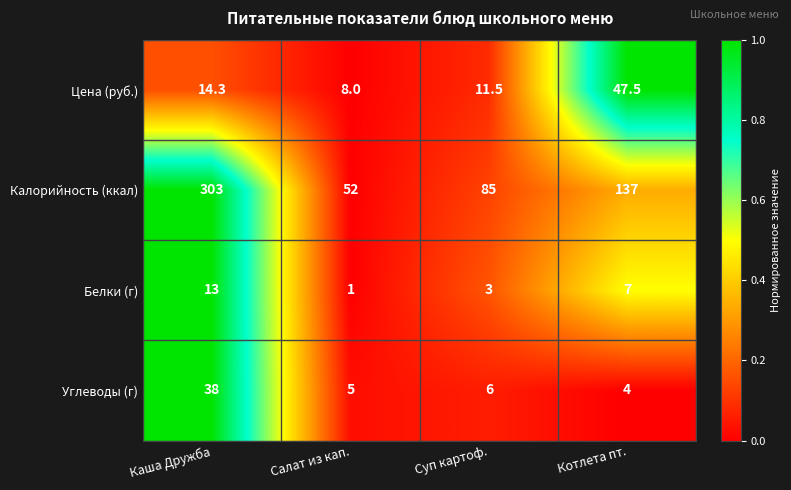

True or false: Цена (руб.) has a value of 11.5 at Суп картоф..

True